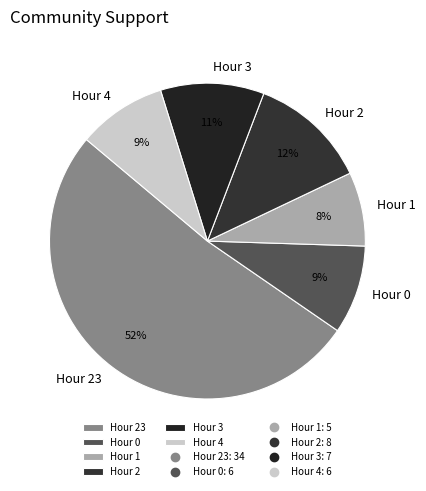

To the nearest percent, what portion does Hour 4 represent?

9%